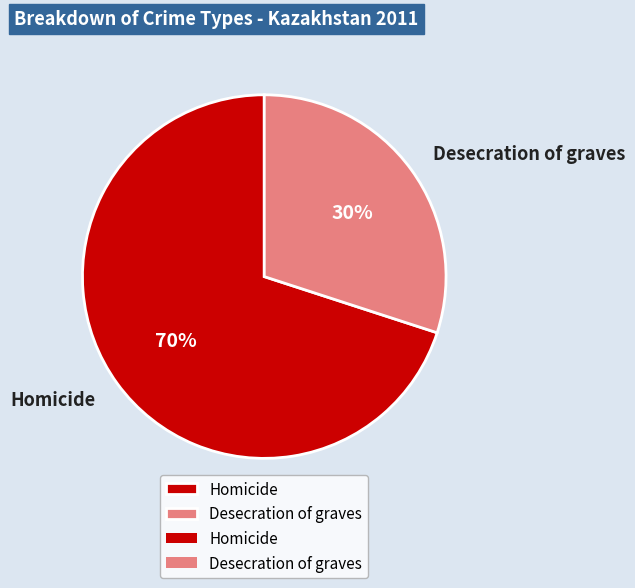

Approximately how many times larger is the value at Desecration of graves compared to Homicide?

0.4